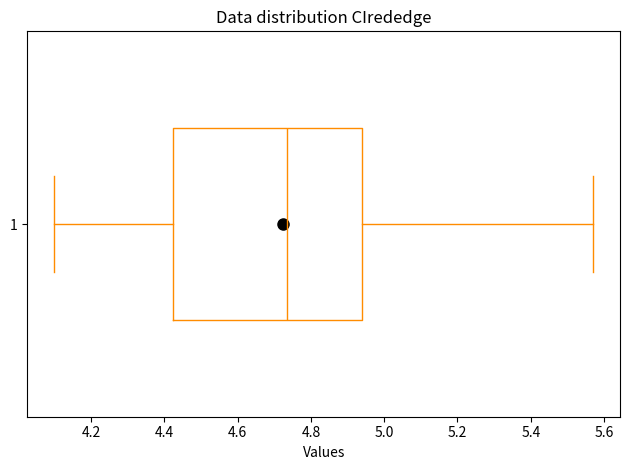

Where is the left edge of the box at y = 1 on the x-axis? The values are not printed on the chart, so give them approximately, as read against the axis.

4.42